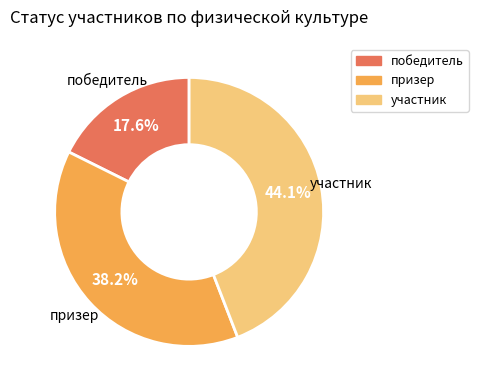

How many segments does this pie chart have?

3